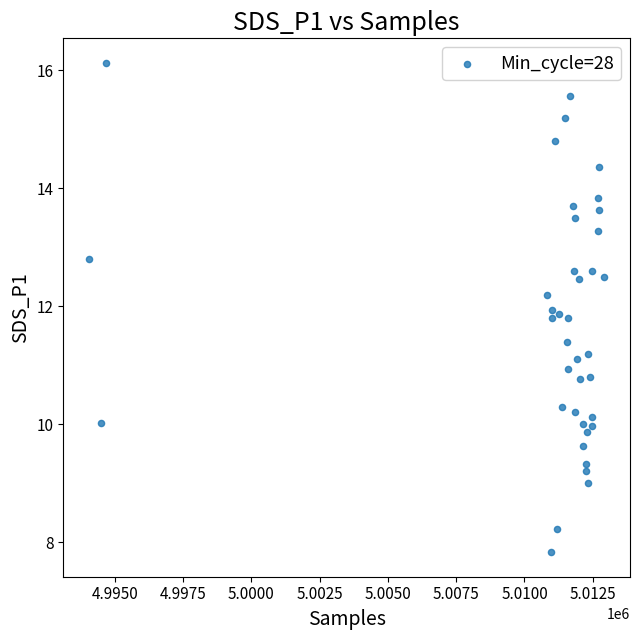

What is the range of Y values (max minus min)?

8.3